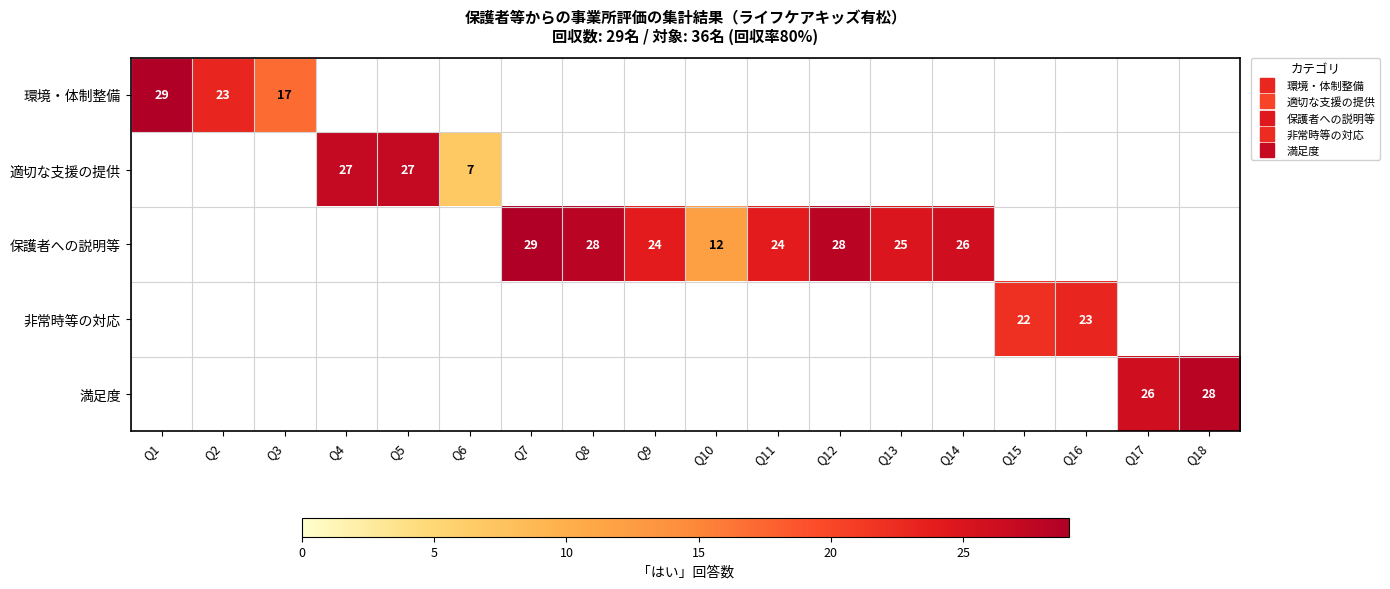

What is the minimum value shown in the chart?

7.0